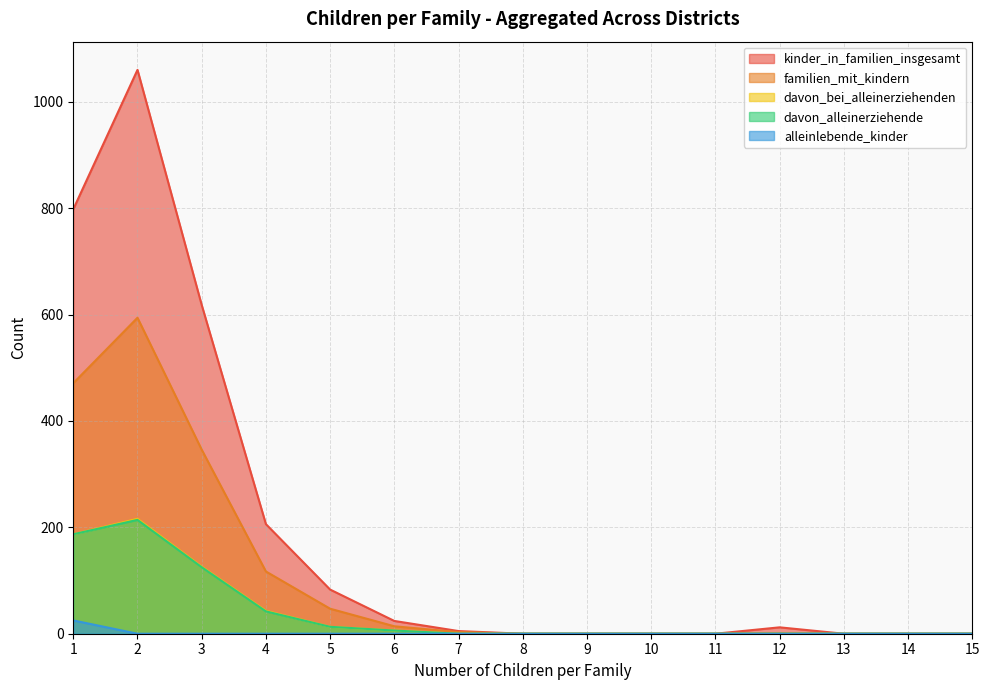

What is the difference between the maximum and minimum values in the davon_bei_alleinerziehenden series?

216